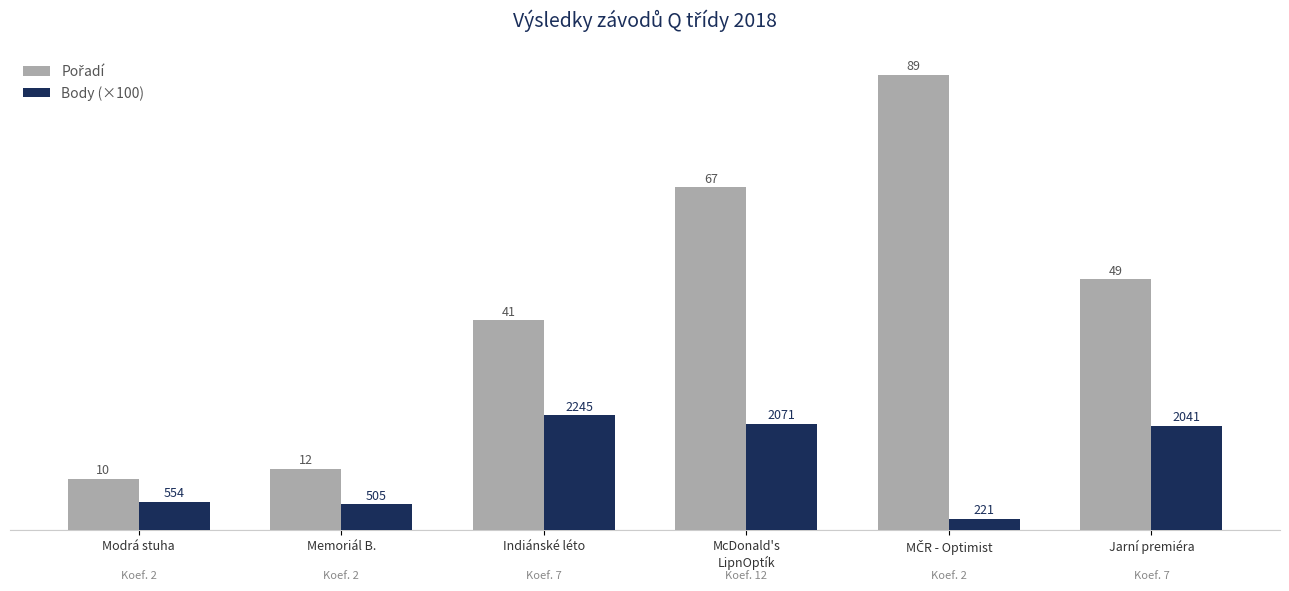

What is the total value across all series at Jarní premiéra?

69.4